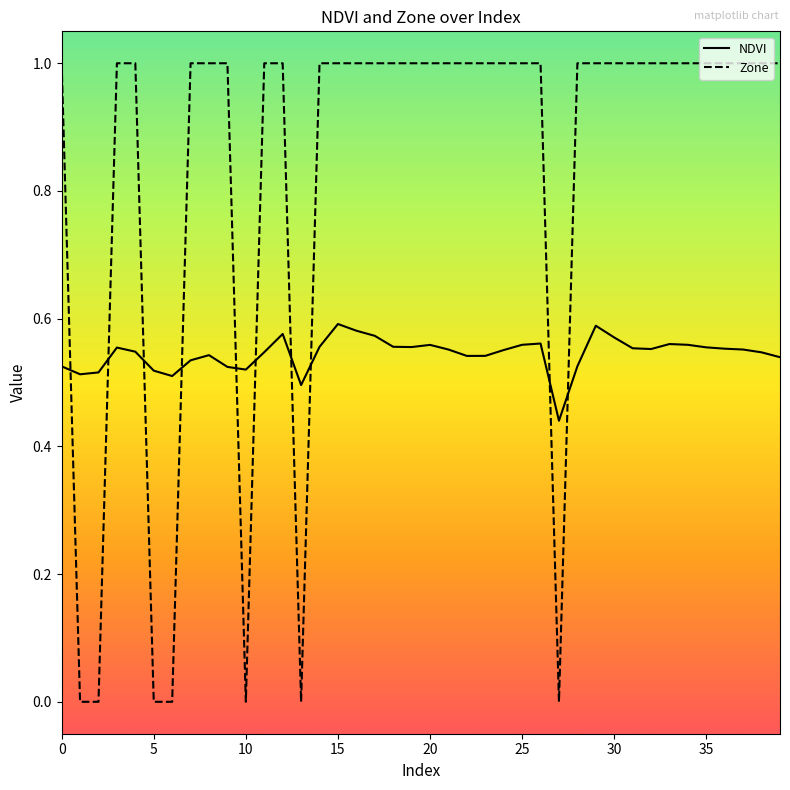

Count the number of data series in this chart.

2